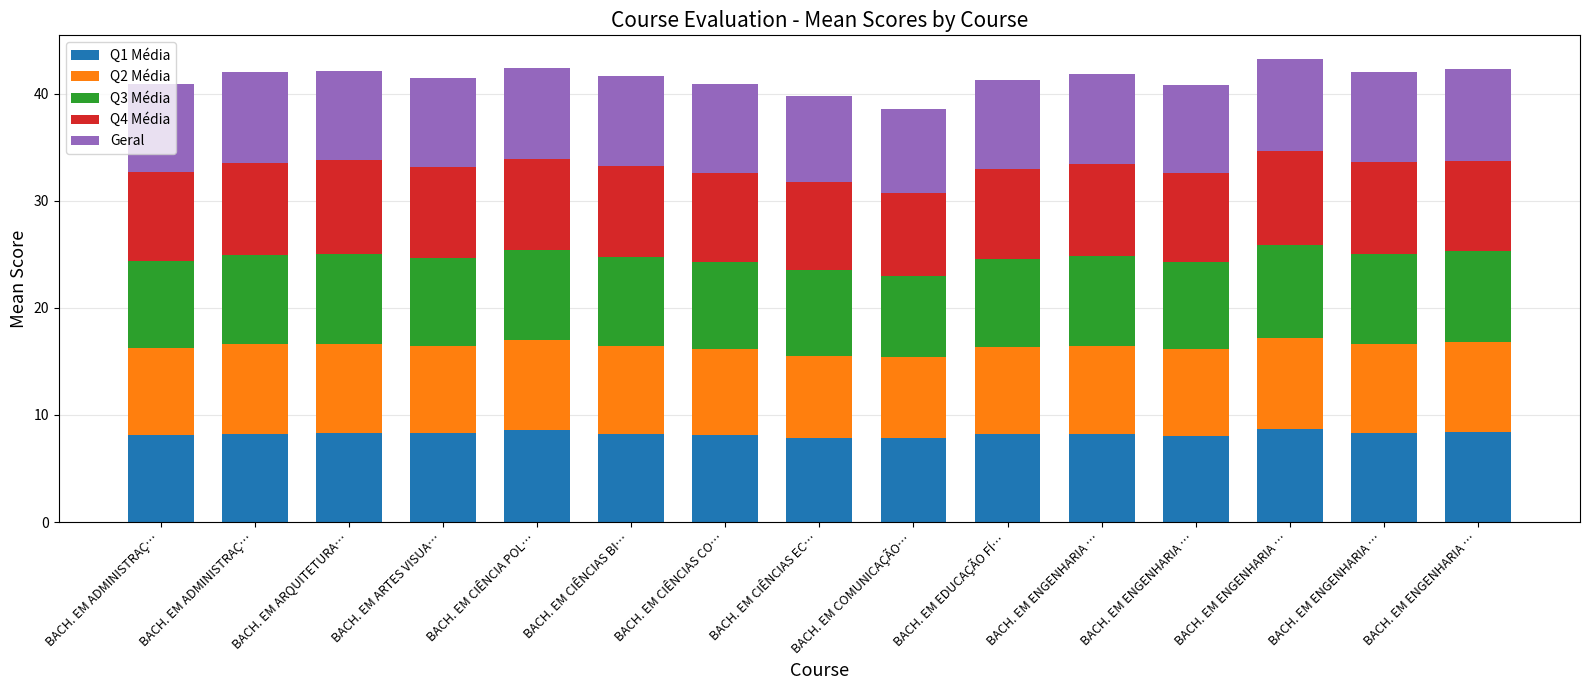

Does the chart contain any negative values?

No